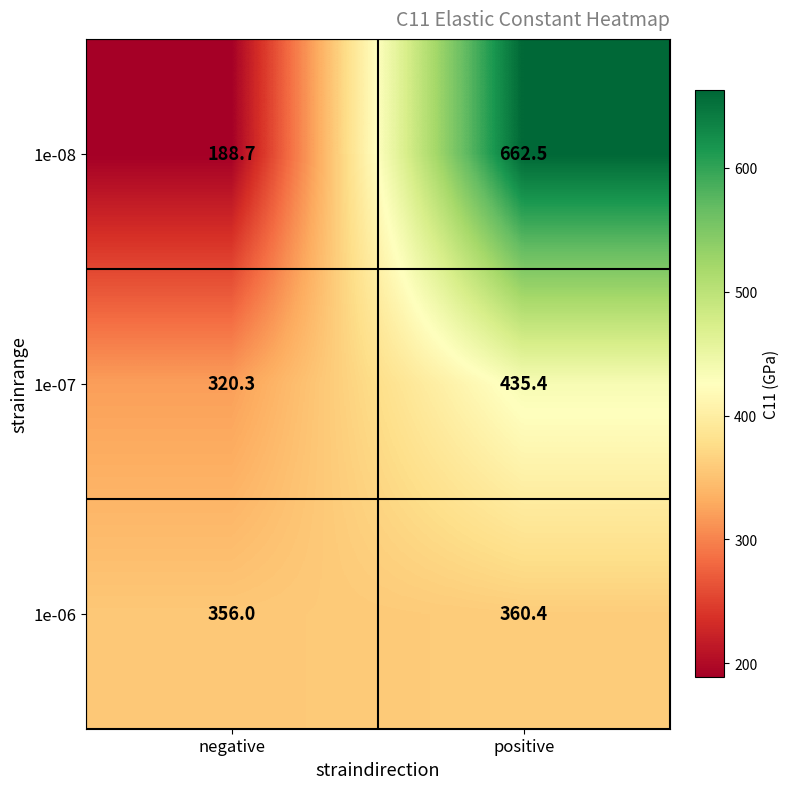

Which series has the largest total across all categories?

1e-08